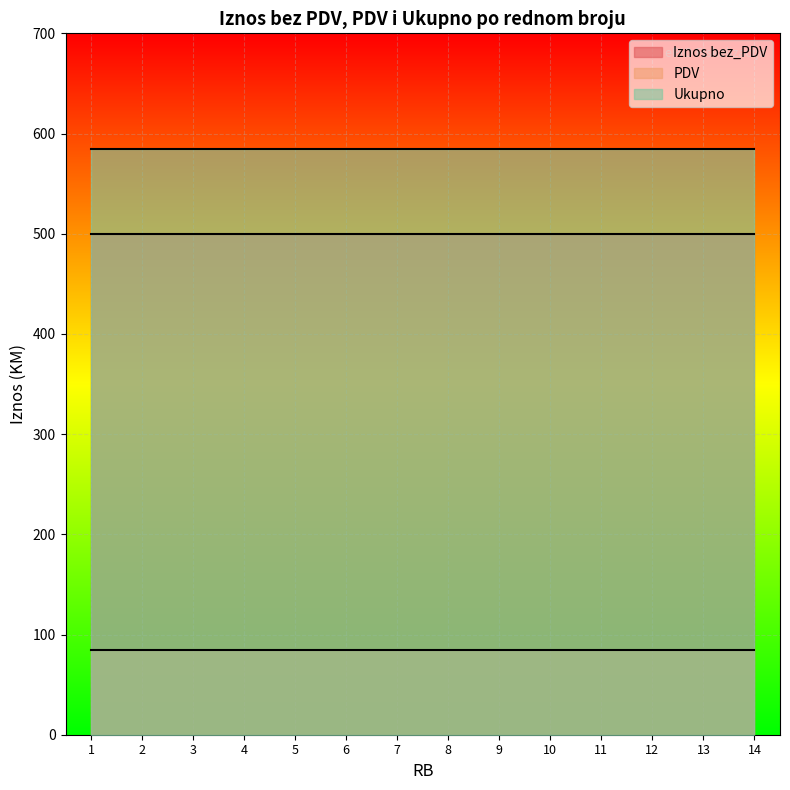

At which category does the chart reach its peak across all series?

1